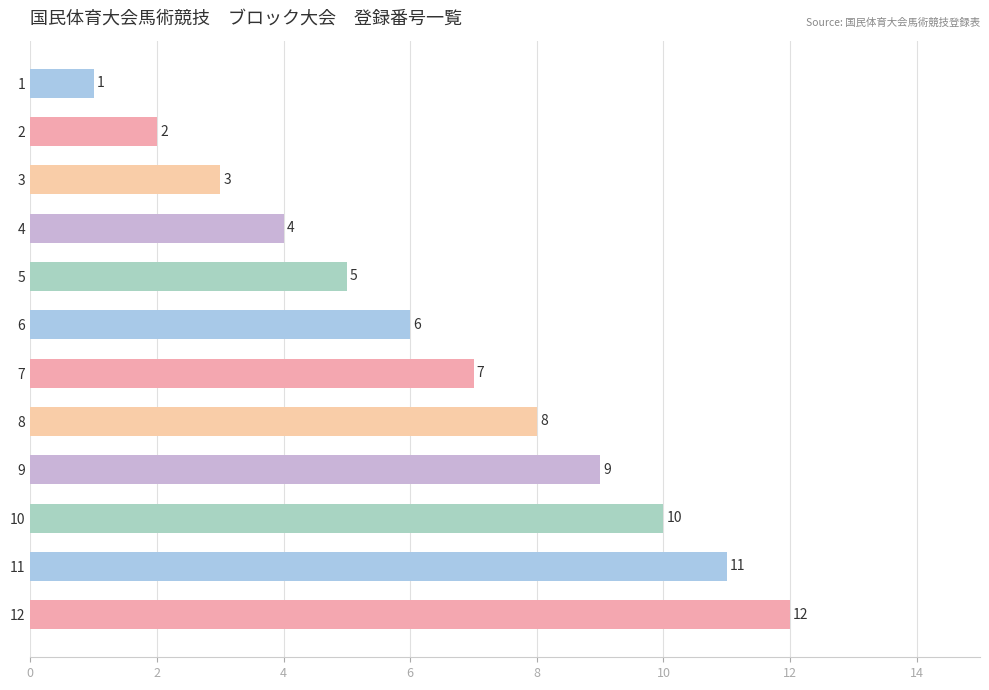

True or false: the data shows 2 at 4.

False